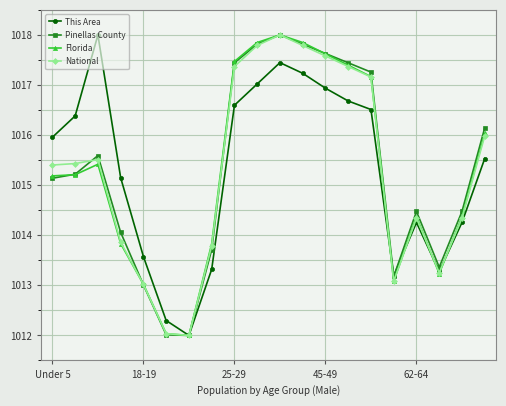

In This Area, how many points are lower than both neighbors (excluding endpoints)?

3